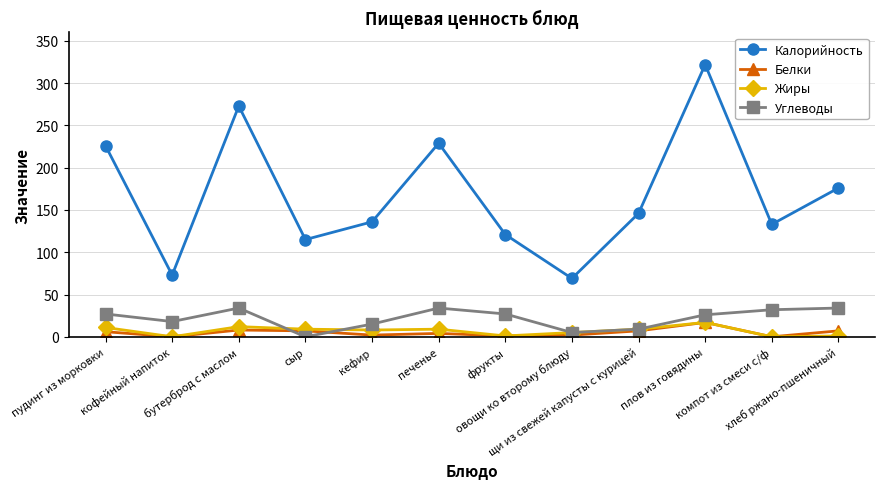

True or false: Калорийность and Белки intersect in this chart.

False